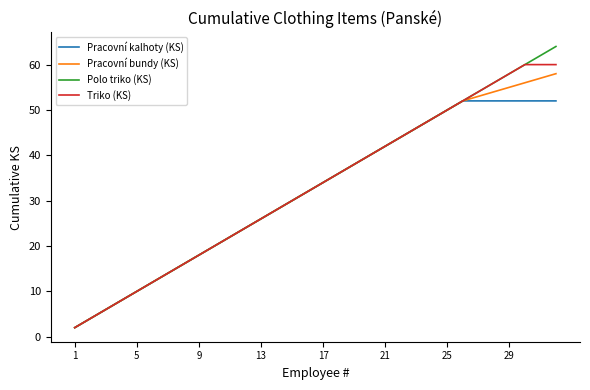

What is the highest value of the Triko (KS) series?

60